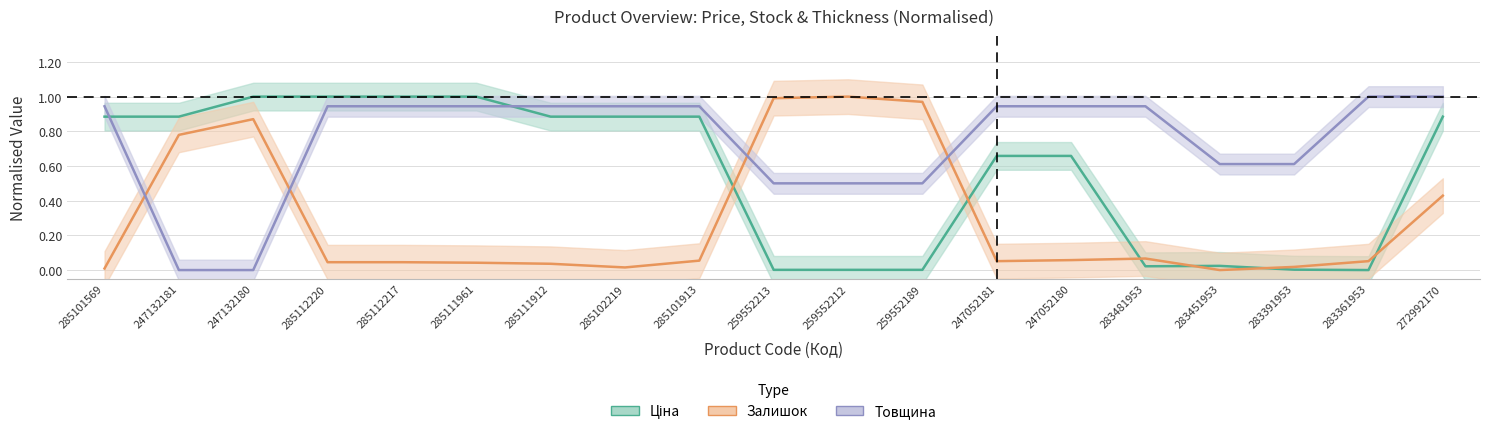

Which category has the highest value in the Ціна series?

247132180